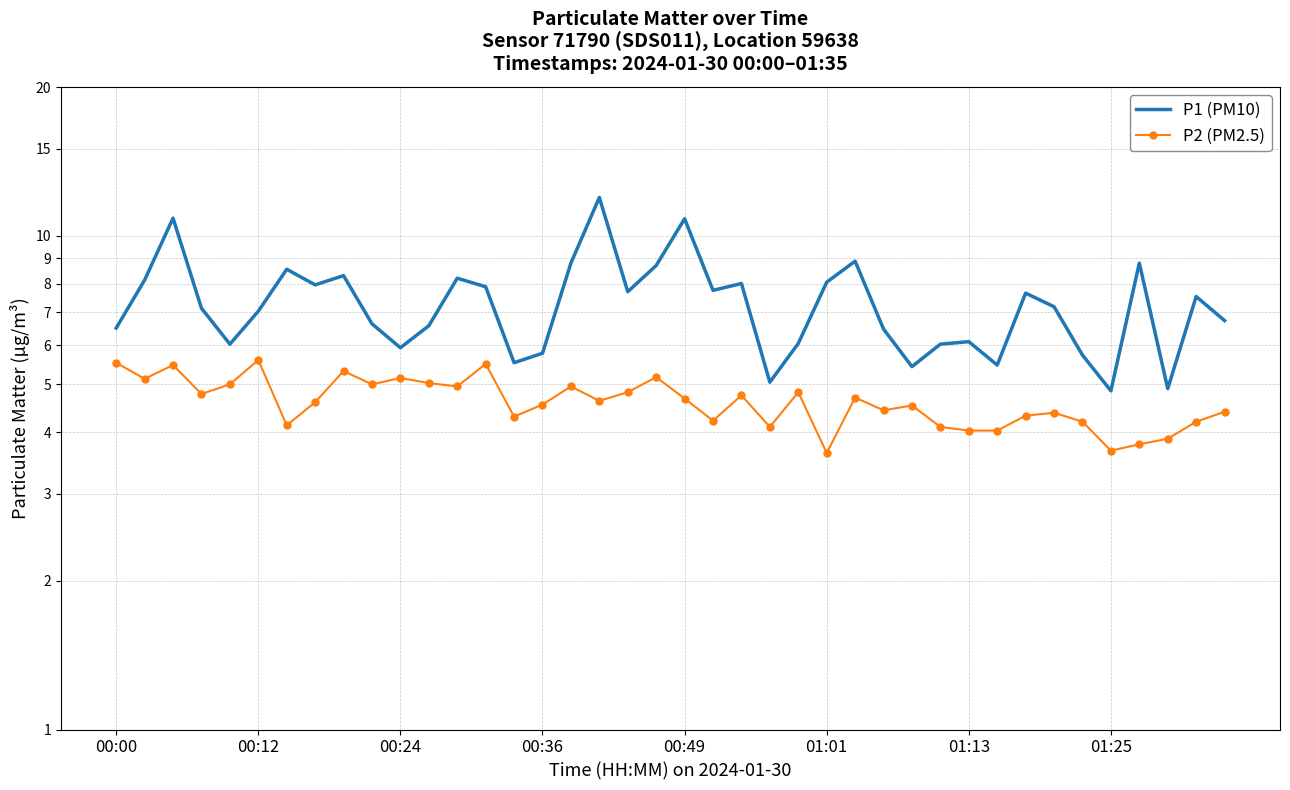

True or false: P1 (PM10) and P2 (PM2.5) intersect in this chart.

False